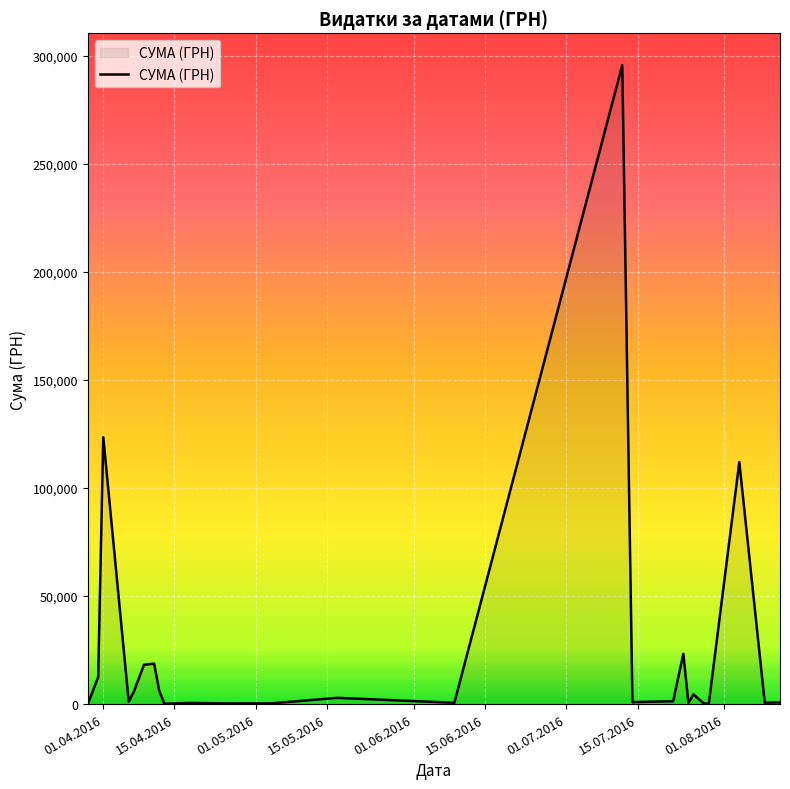

What is the maximum value shown in the chart?

295638.6